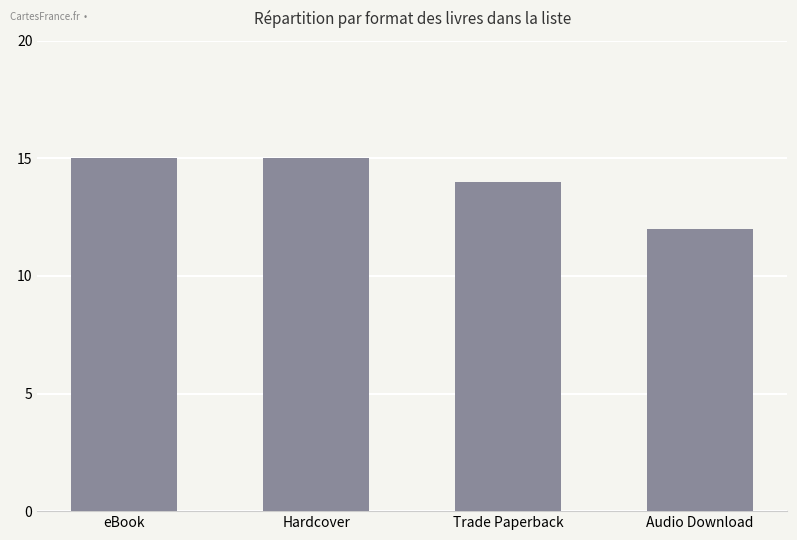

What is the minimum value shown in the chart?

12